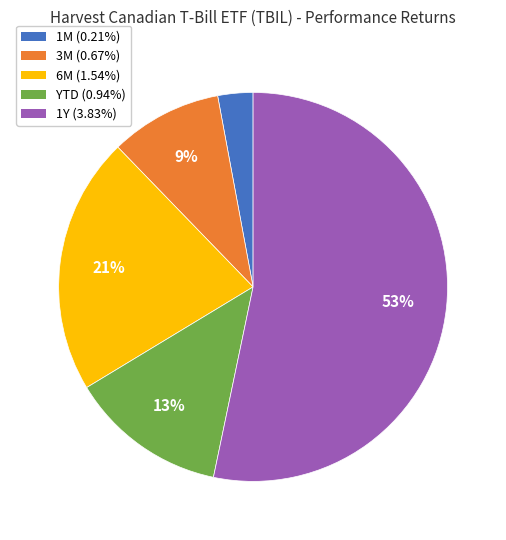

Which slice is the largest?

1Y